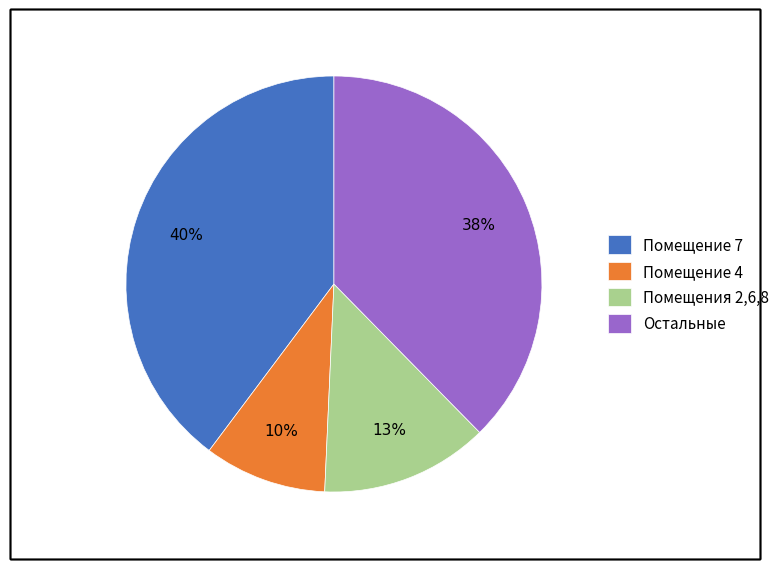

To the nearest percent, what portion does Остальные represent?

38%